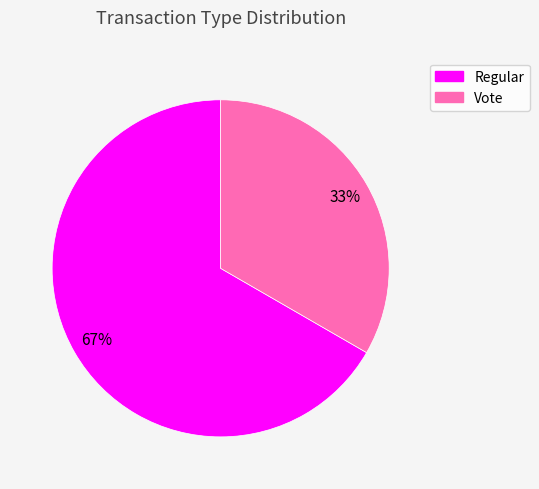

Which has a higher value, Vote or Regular?

Regular